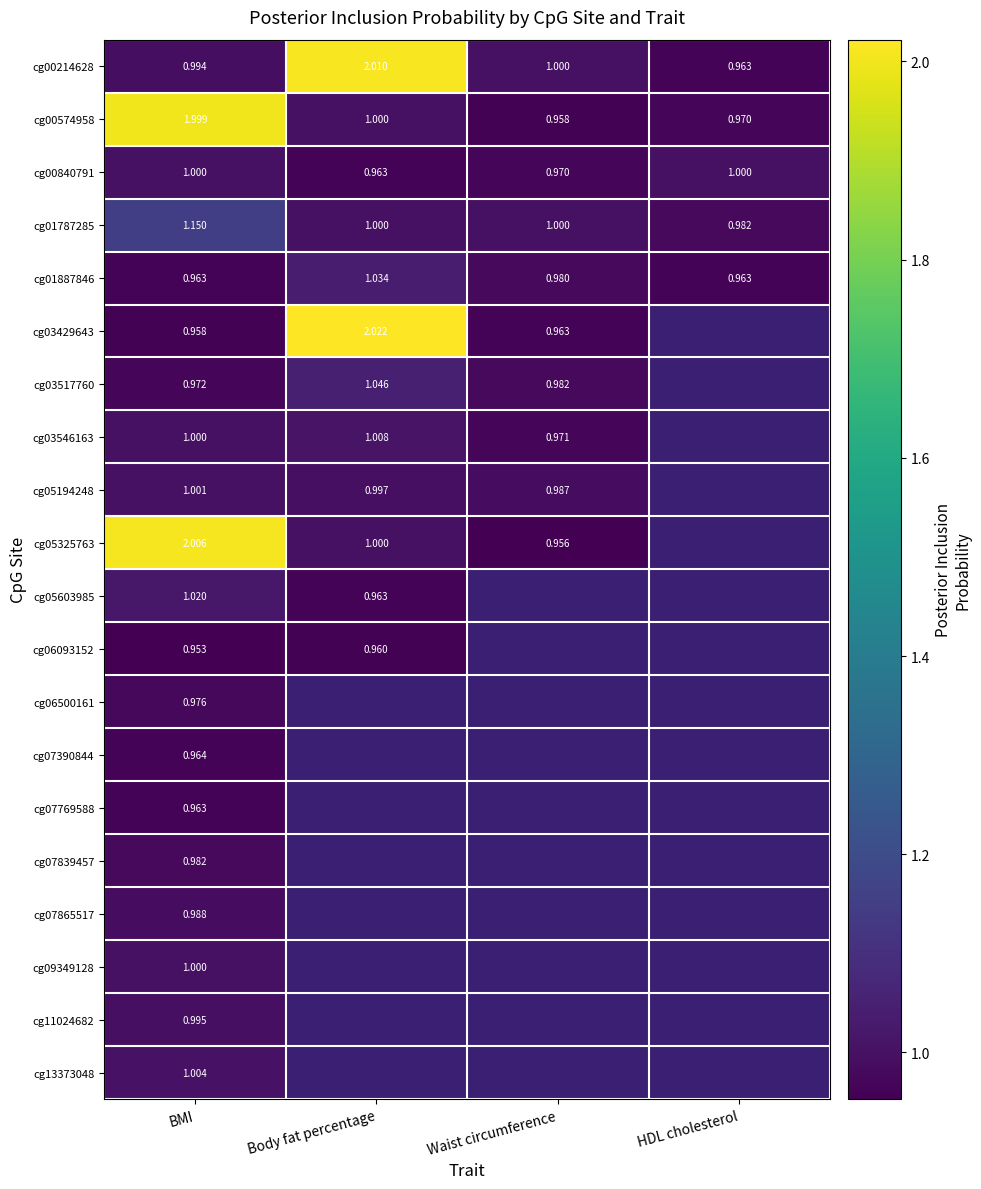

Which category has the highest value in the cg00574958 series?

BMI